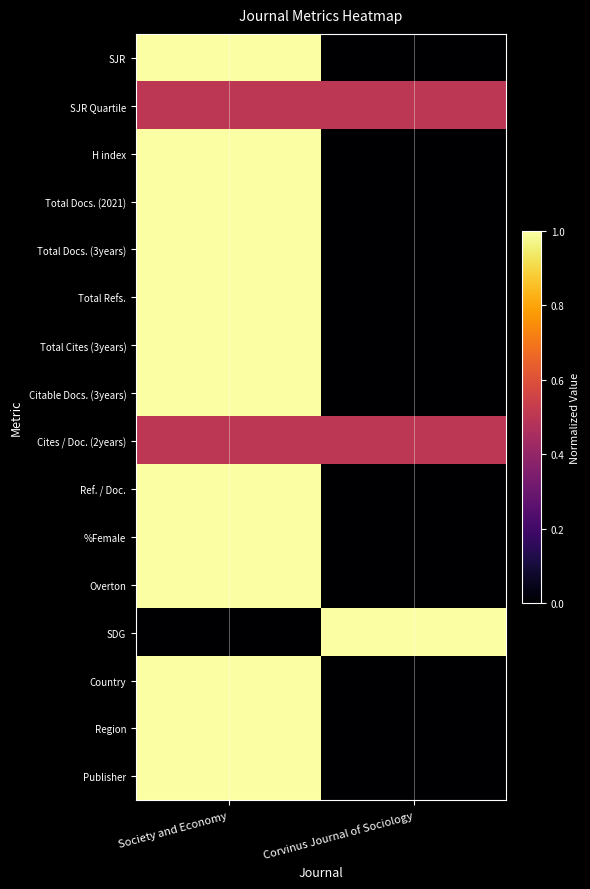

What is the total value across all series at Corvinus Journal of Sociology?

2.0